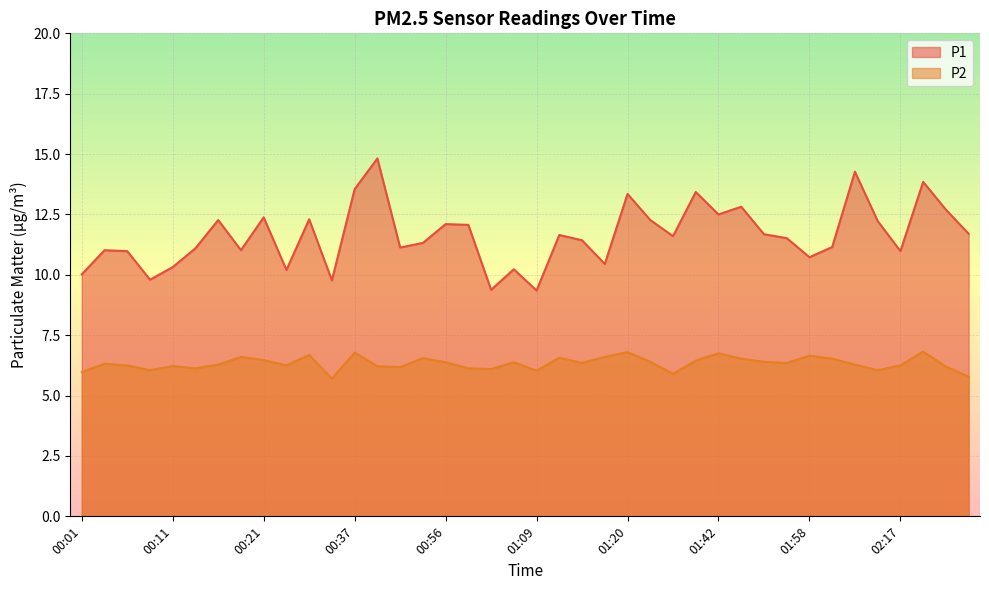

The value of P2 at 02:14 is 3.1. True or false?

False